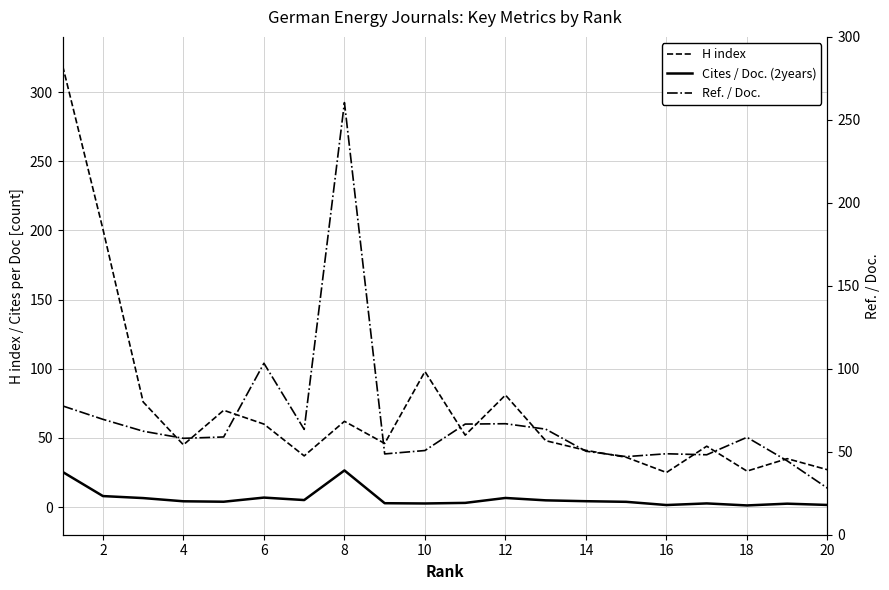

What is the difference between the maximum and minimum values in the Ref. / Doc. series?

232.4